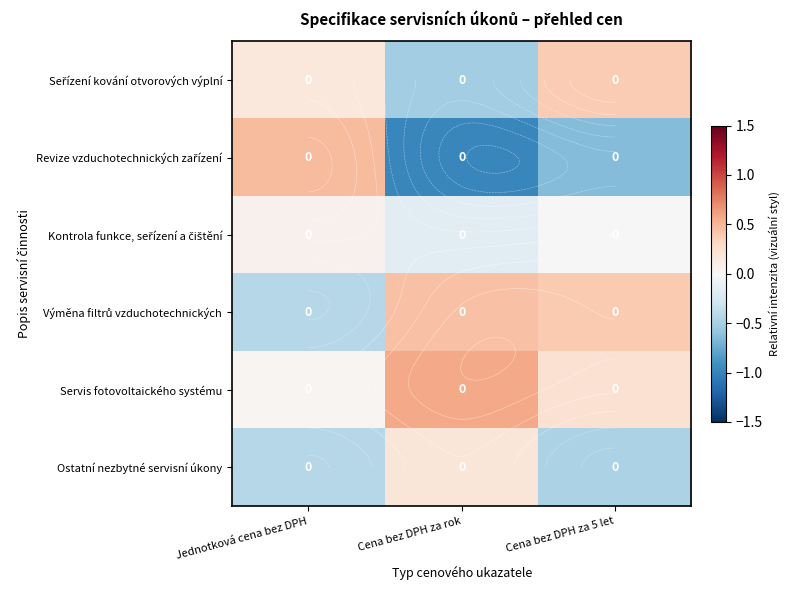

What is the difference between the highest and lowest values at Cena bez DPH za 5 let?

1.0